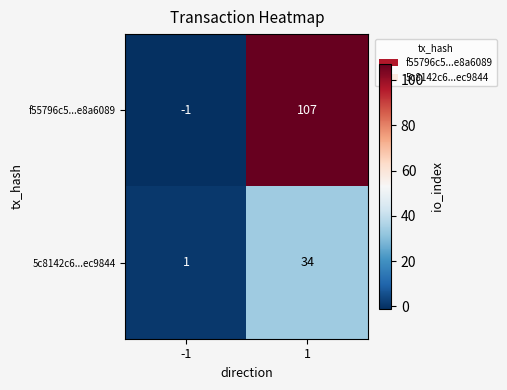

What is the difference between the f55796c5...e8a6089 values at 1 and -1?

108